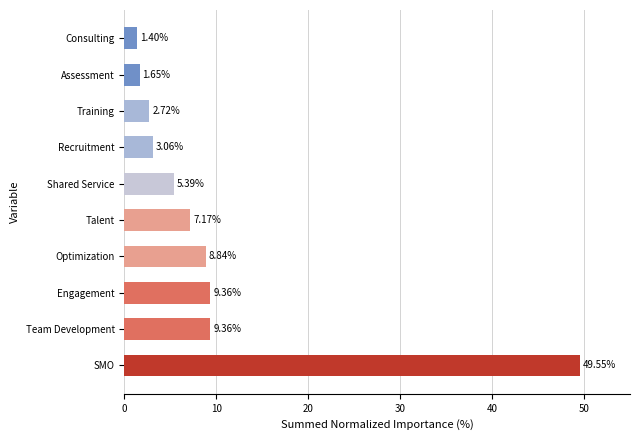

Count the number of categories in the chart.

10